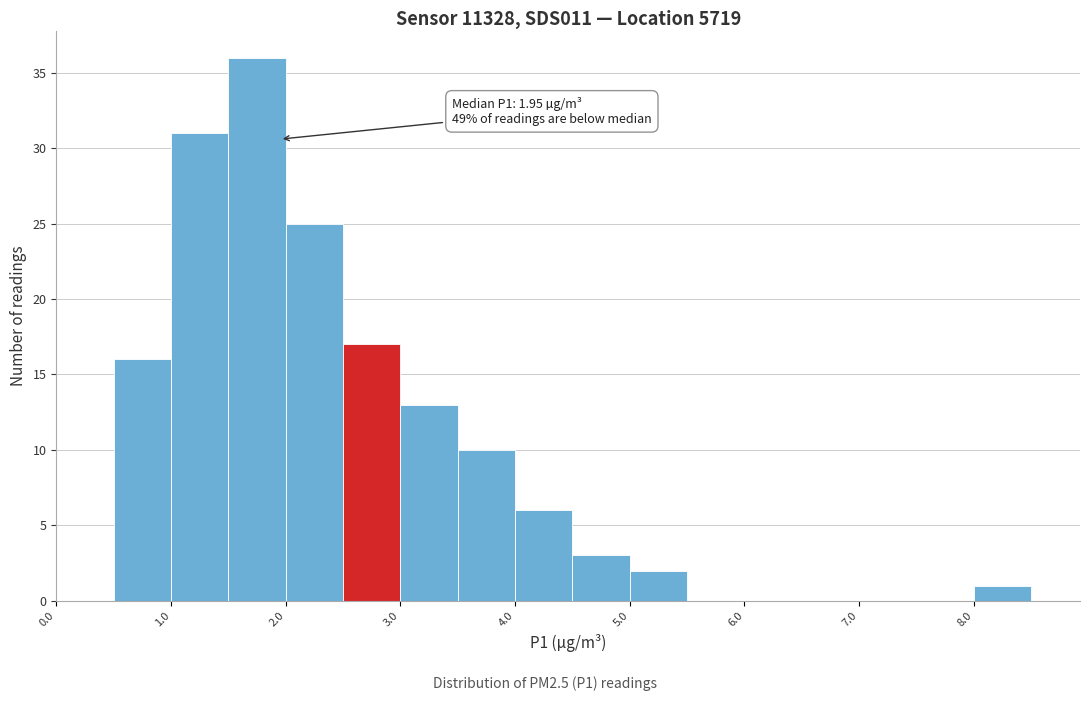

Which range on the x-axis has the tallest bar?

1.5 to 2.0